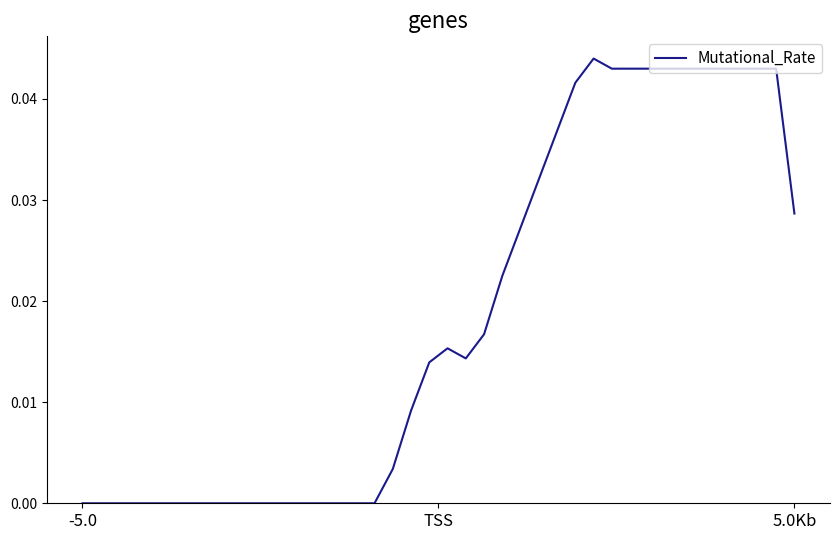

How many categories are shown in the chart?

40